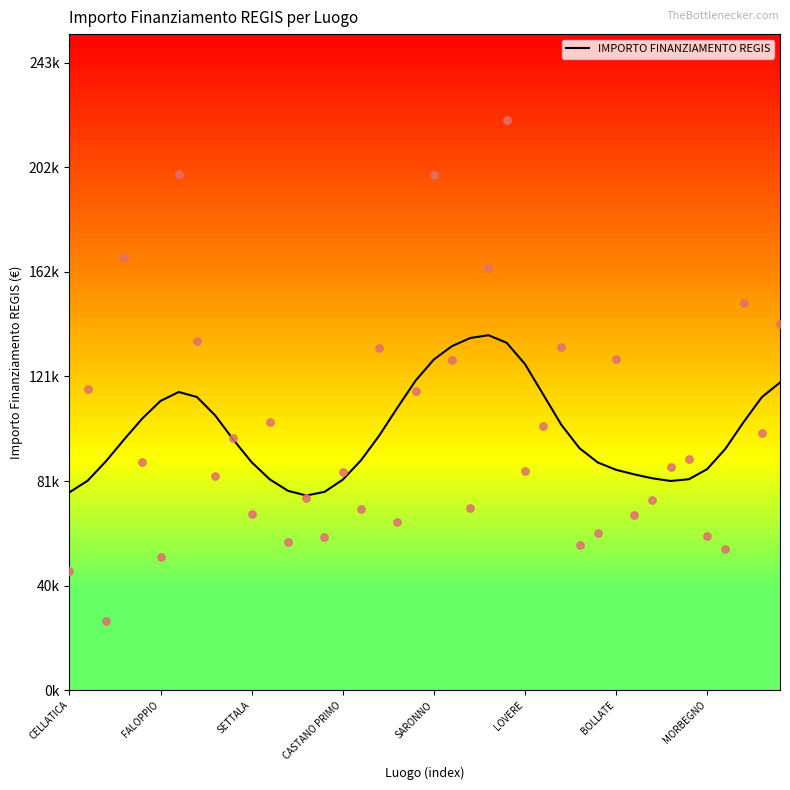

Approximately how many times larger is the value at 27 compared to 30?

1.2